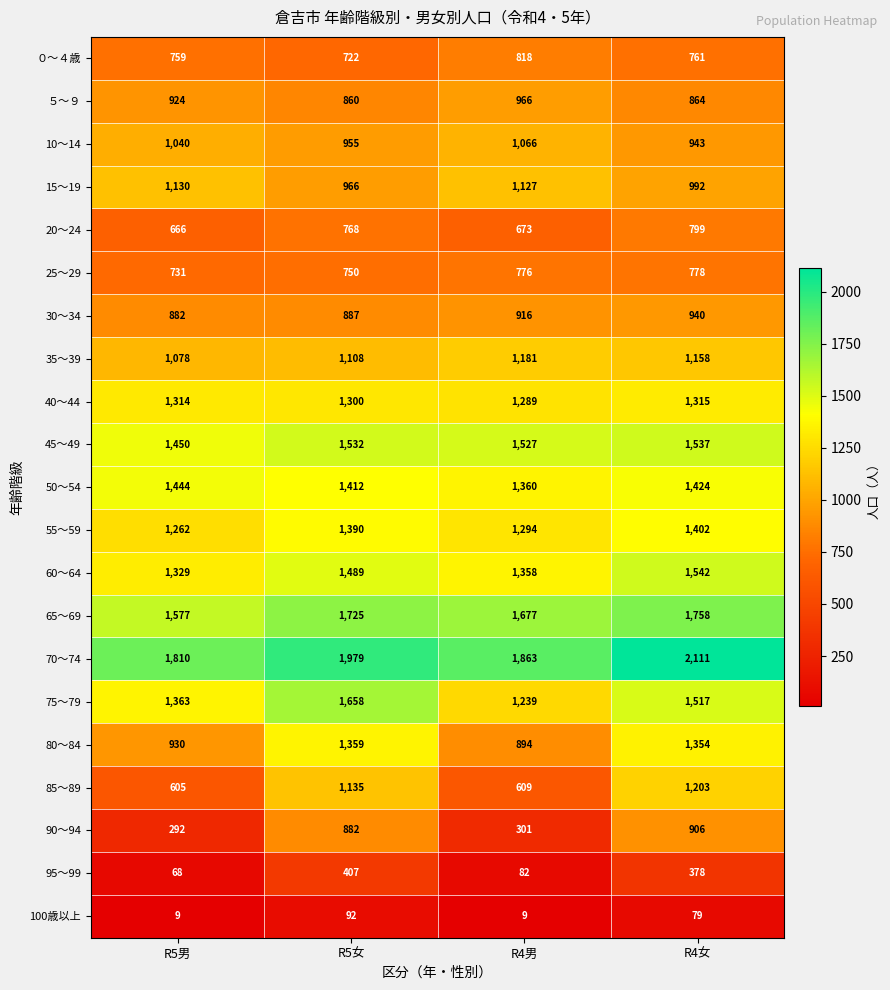

Rank the categories by 10～14 value from lowest to highest.

R4女, R5女, R5男, R4男